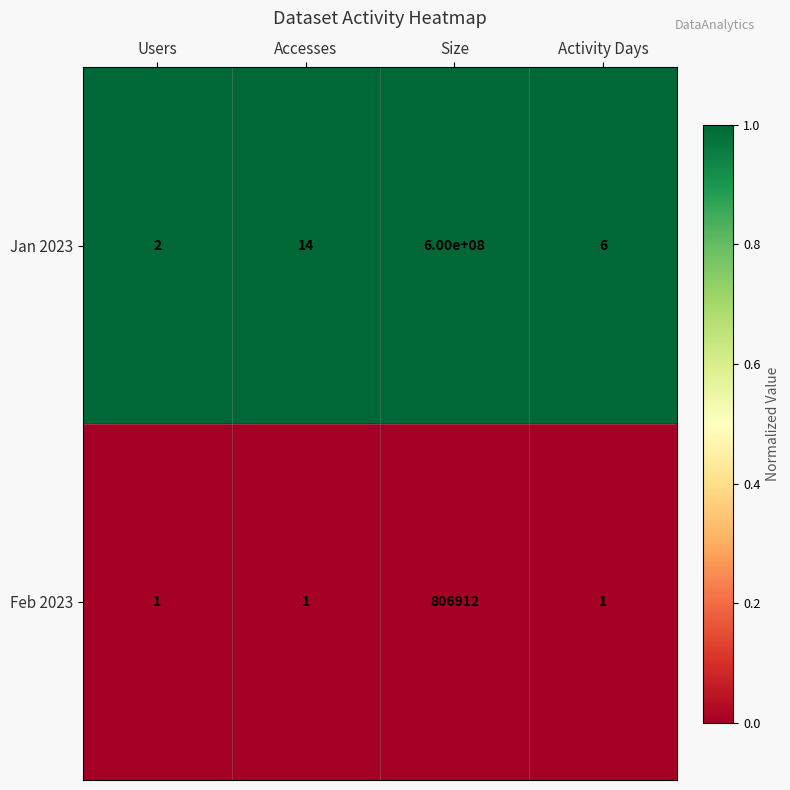

What is the total value across all series at Users?

3